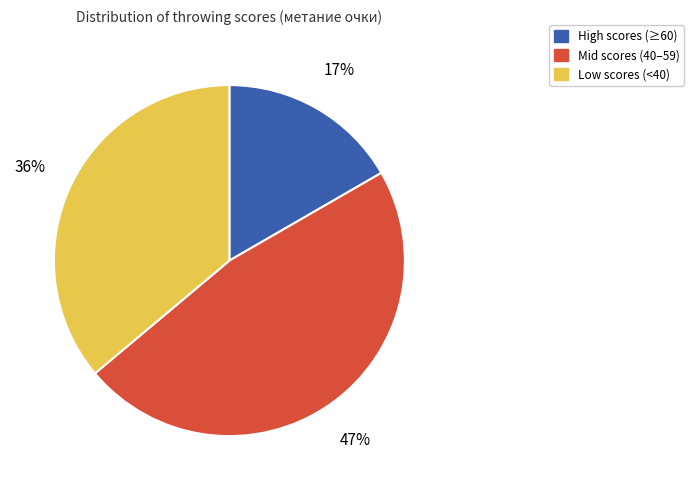

Does any single category account for the majority?

No